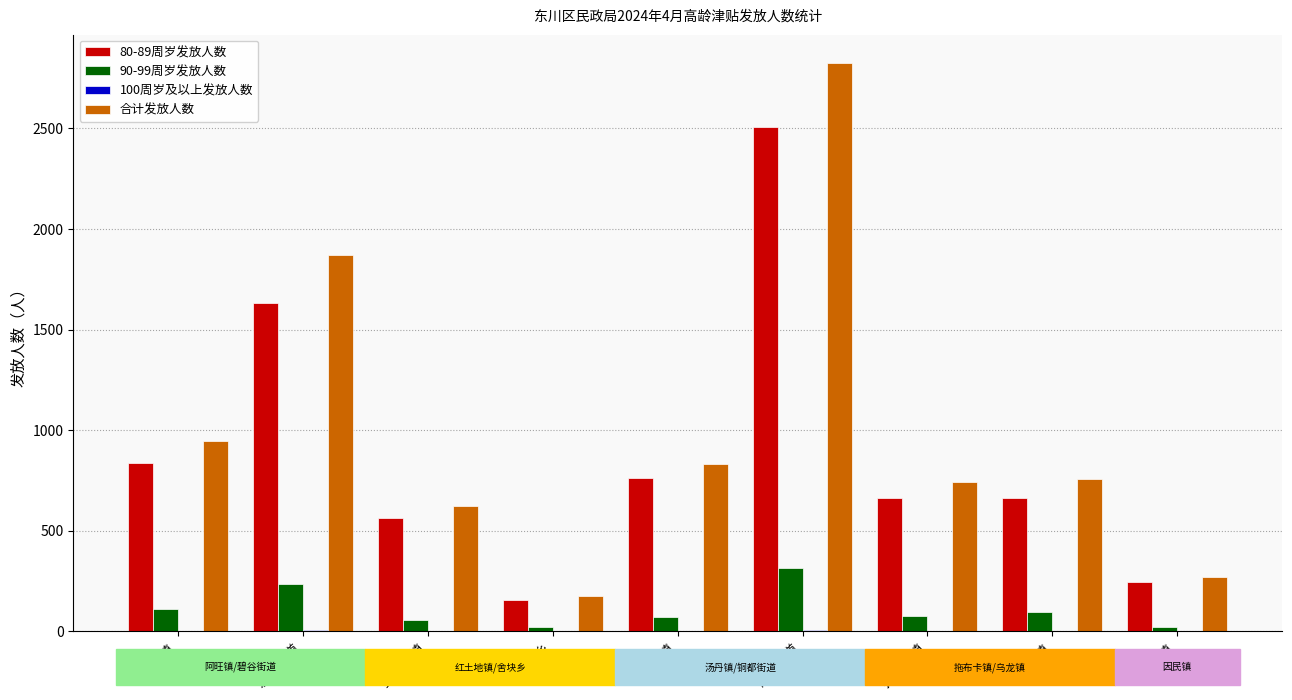

True or false: 80-89周岁发放人数 has a value of 662 at 乌龙镇.

True